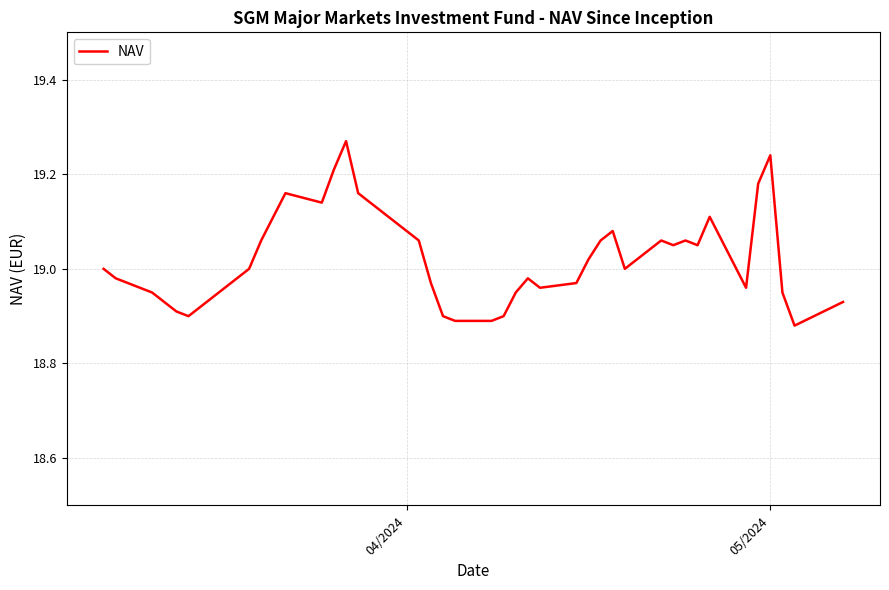

What is the difference between the maximum and minimum values?

0.4